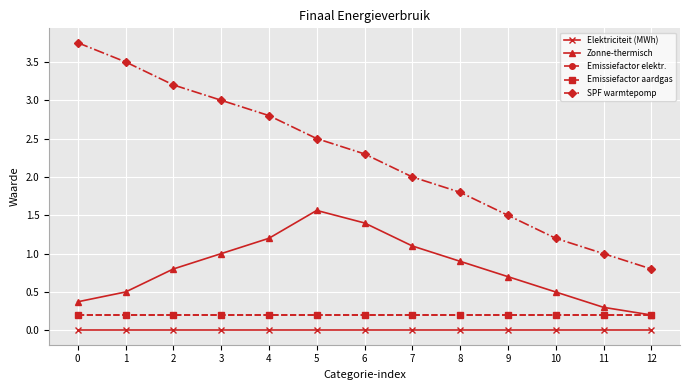

List the labels in order of SPF warmtepomp value, smallest first.

12, 11, 10, 9, 8, 7, 6, 5, 4, 3, 2, 1, 0